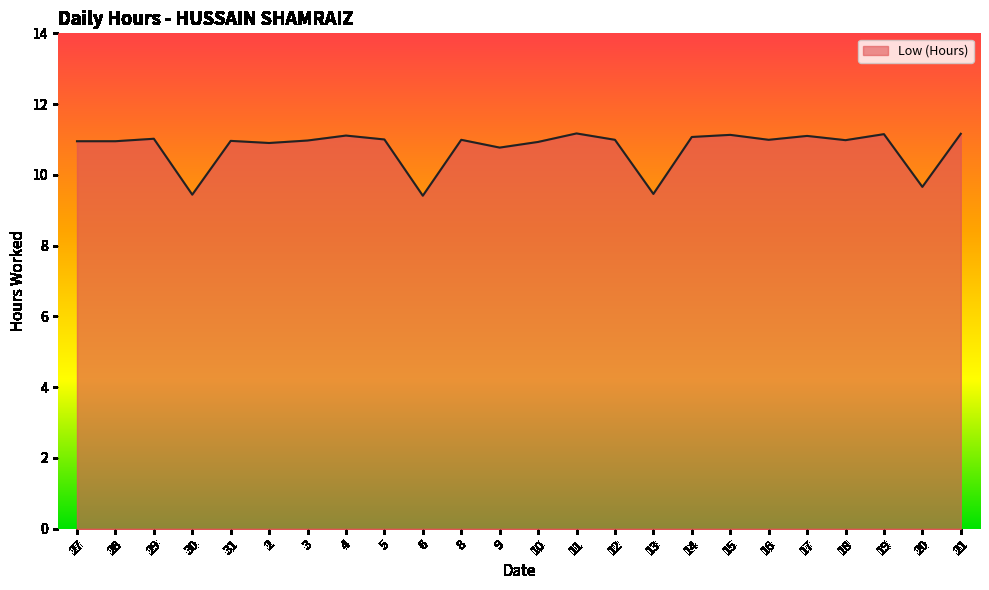

True or false: the data shows 6.3 at 11.

False